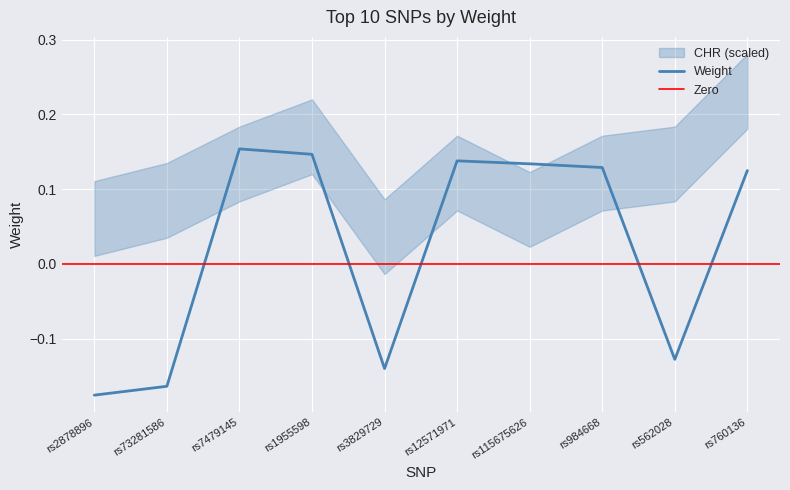

The Weight series shows 0.2 at rs12571971. True or false?

False